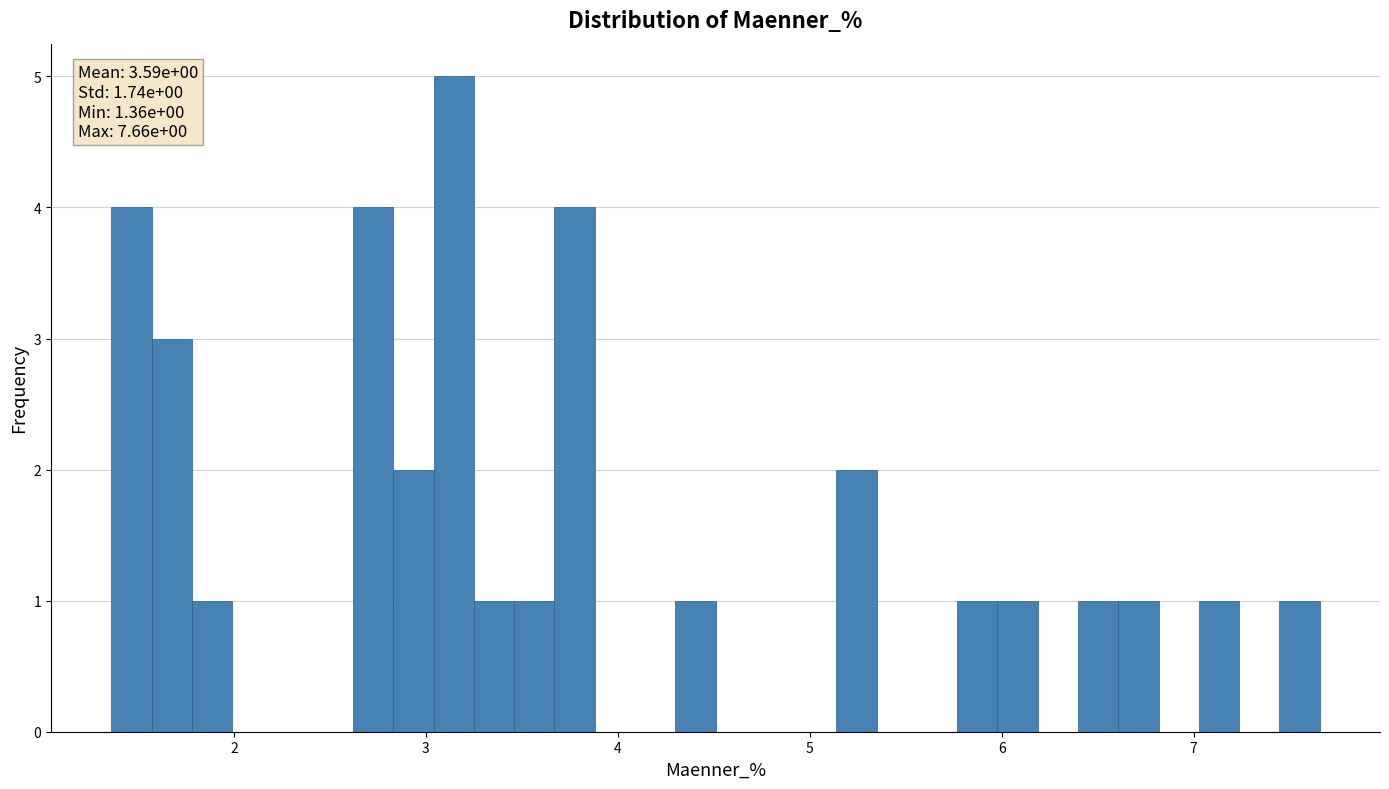

Read against the x-axis, roughly where is the centre of the tallest bar?

3.1